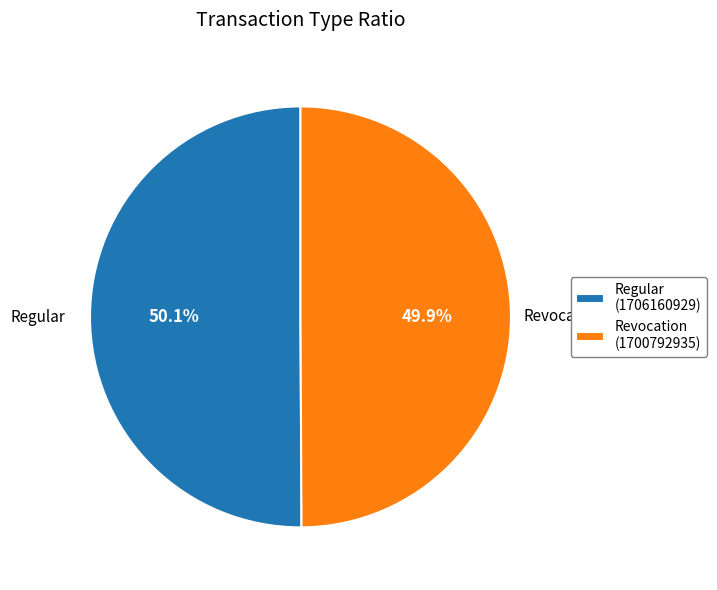

To the nearest percent, what portion does Regular represent?

50%